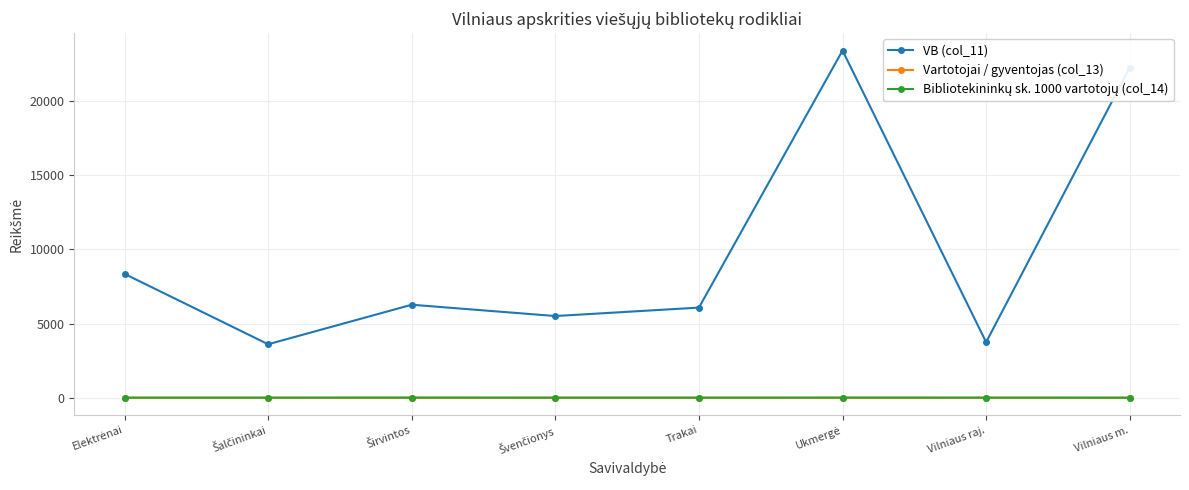

Which series has the widest spread of values?

VB (col_11)